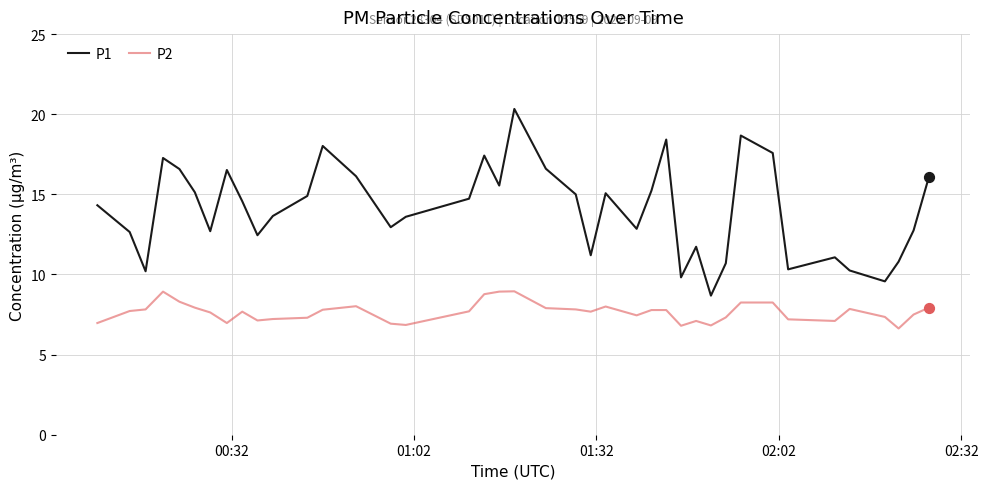

Which series has the largest total across all categories?

P1